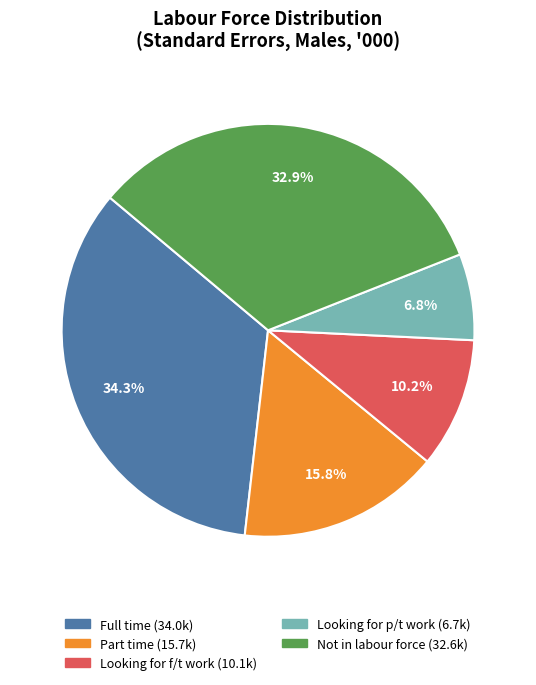

Is there a majority slice in this chart?

No